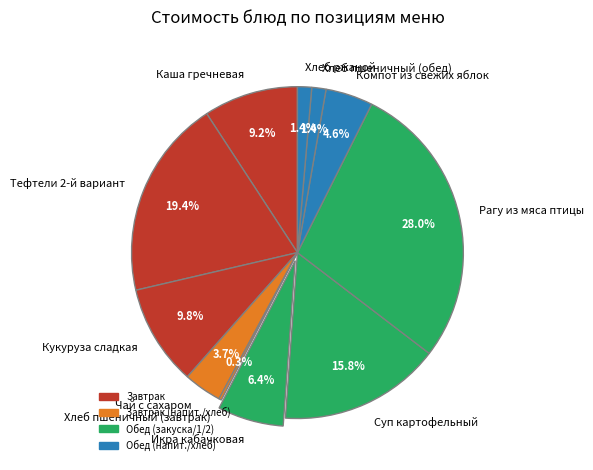

Does Тефтели 2-й вариант represent more than half of the total?

No